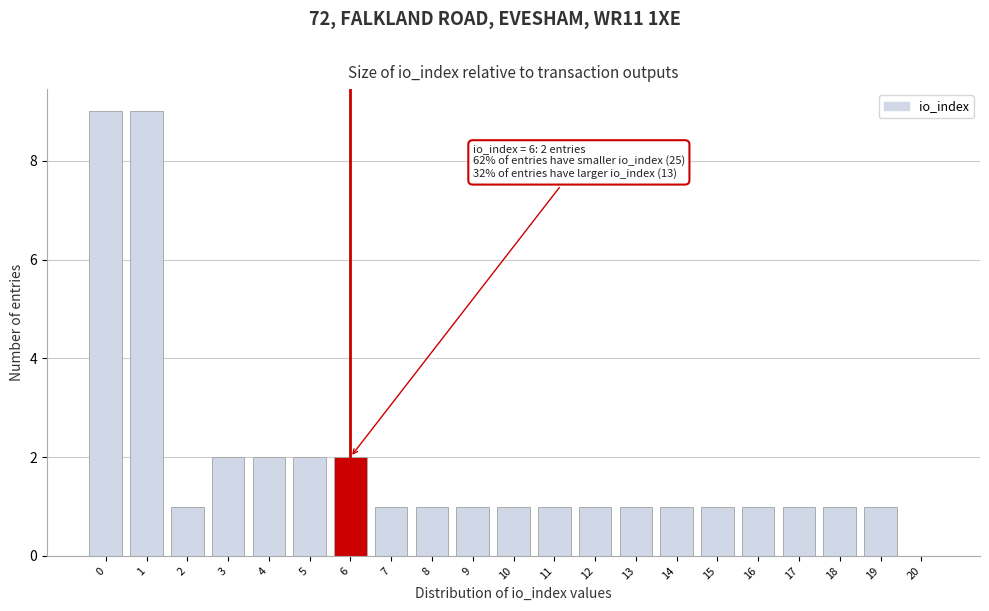

Reading left to right, what are all the values shown in this chart?

0=9	1=9	2=1	3=2	4=2	5=2	6=2	7=1	8=1	9=1	10=1	11=1	12=1	13=1	14=1	15=1	16=1	17=1	18=1	19=1	20=0